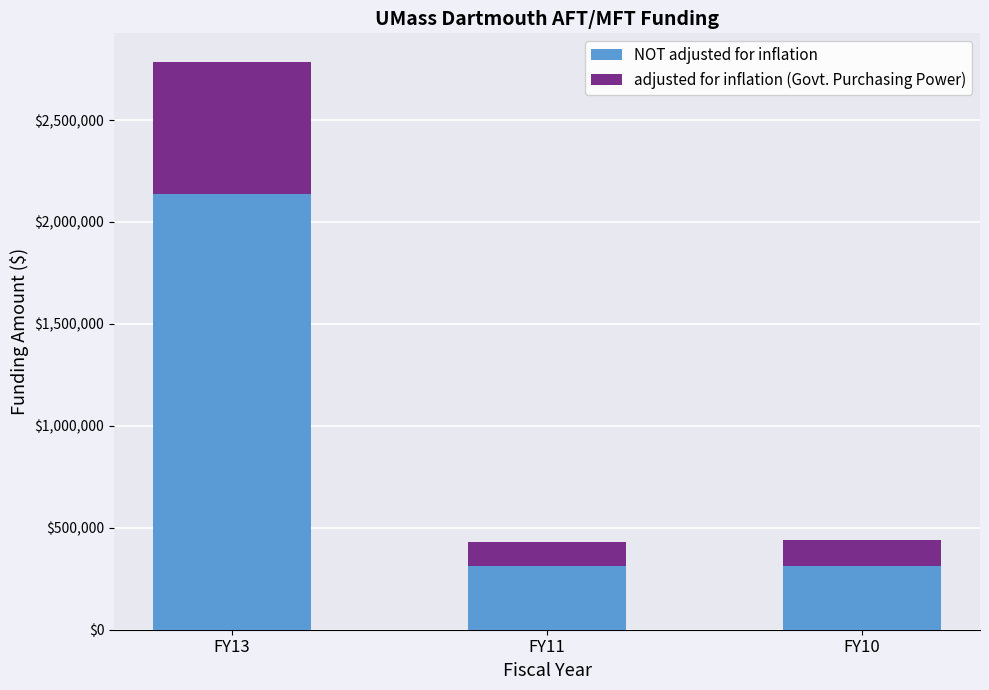

What is the sum of the NOT adjusted for inflation values at FY11 and FY10?

622418